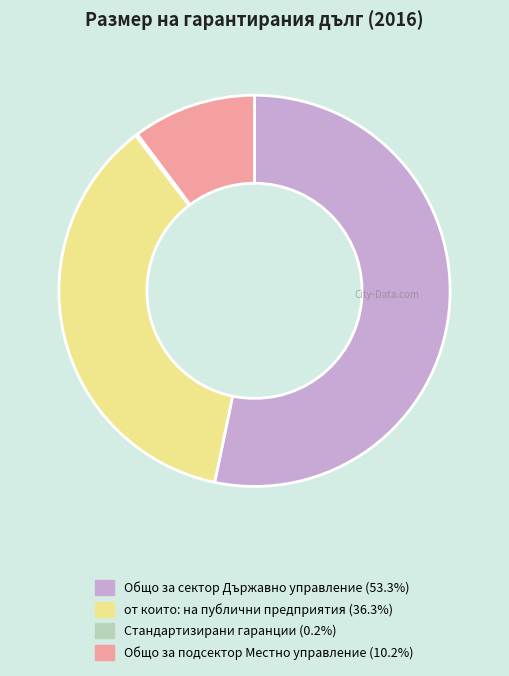

Does any single category account for the majority?

Yes